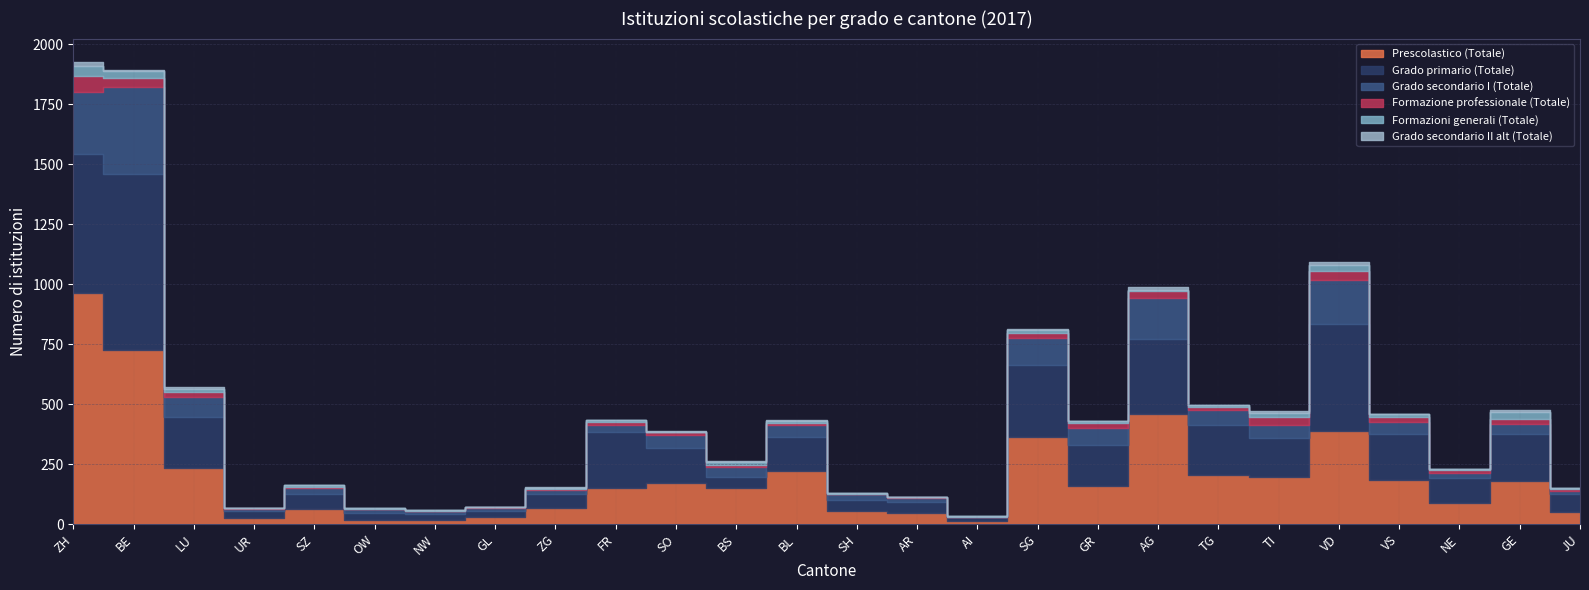

The value of Grado secondario I (Totale) at AI is 2. True or false?

False